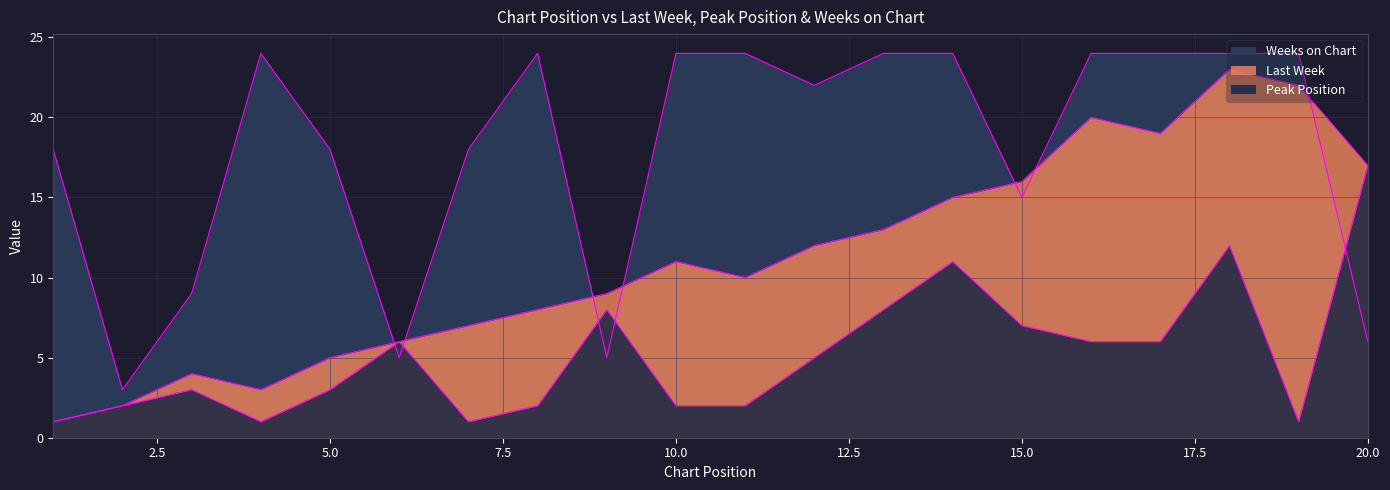

Where is the first local maximum for Last Week?

3